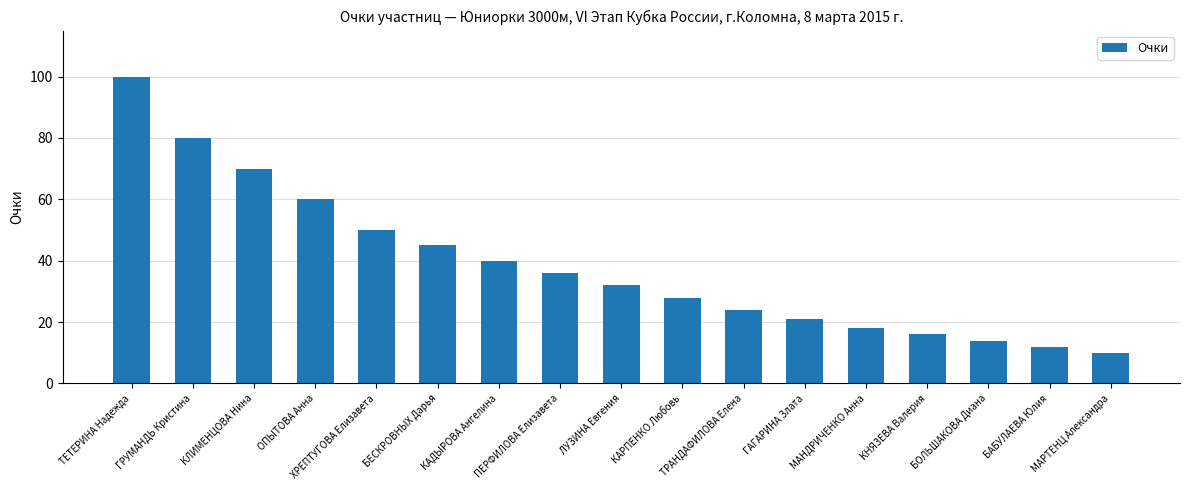

What is the difference between the values at ЛУЗИНА Евгения and БЕСКРОВНЫХ Дарья?

13